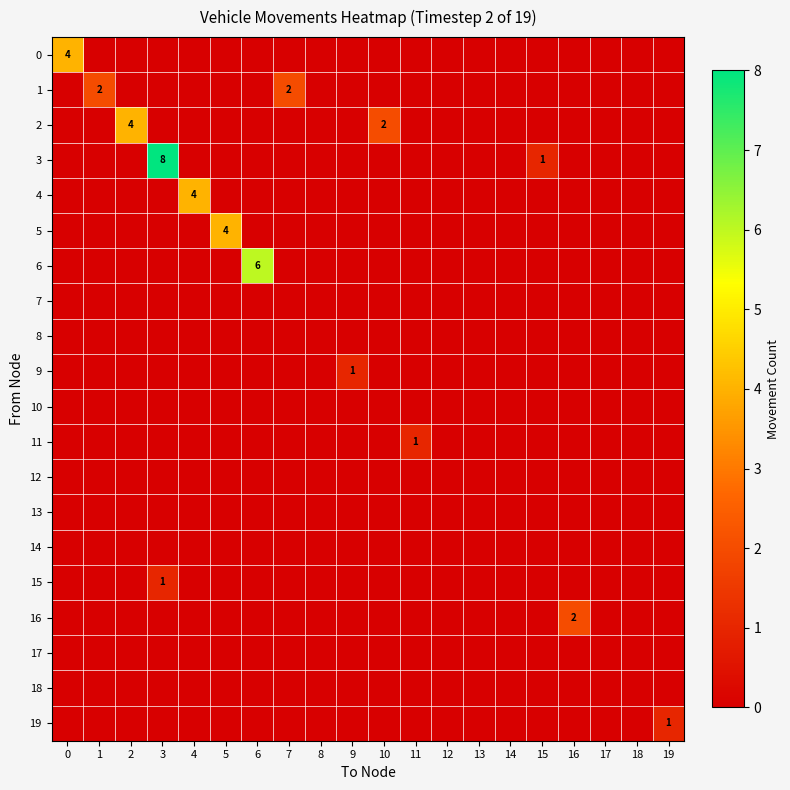

Is it true that 6 equals 6 at 6?

True